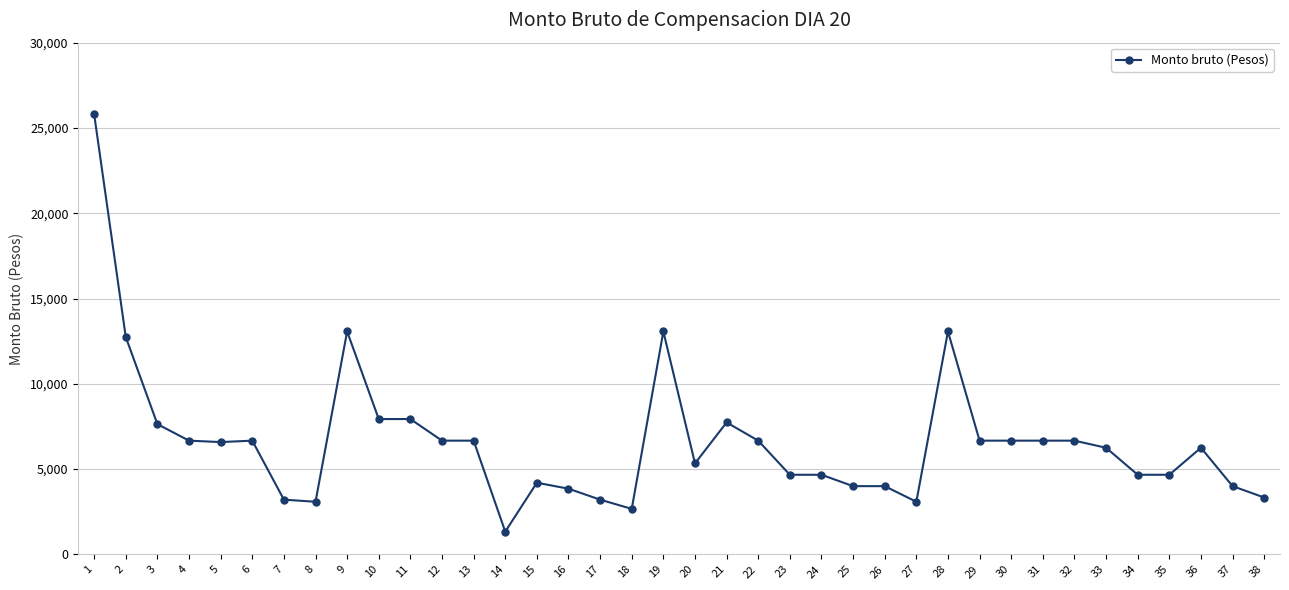

Approximately how many times larger is the value at 34 compared to 33?

0.7